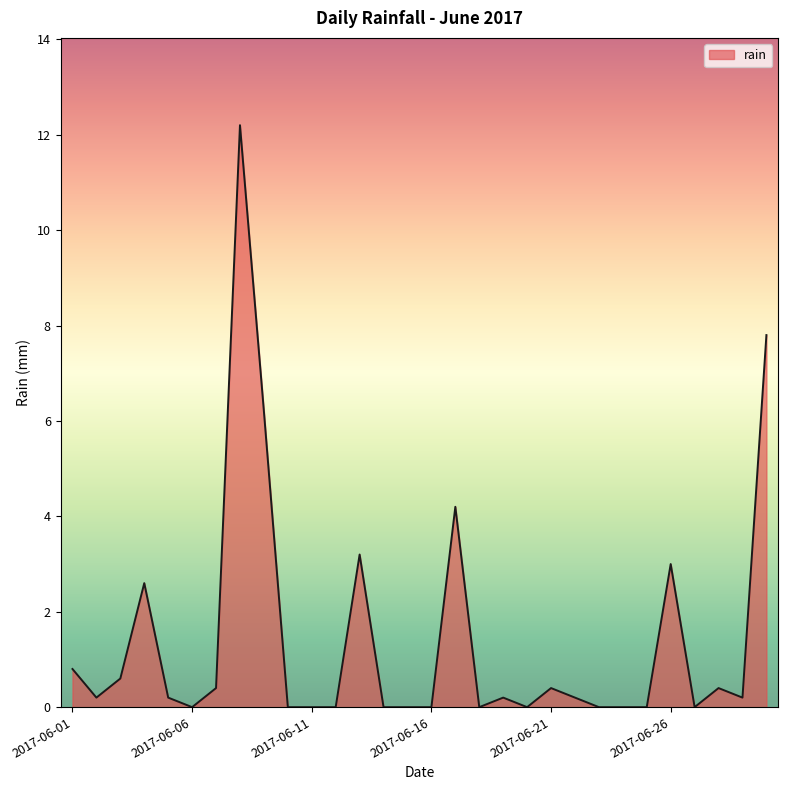

What is the greatest value displayed?

12.2